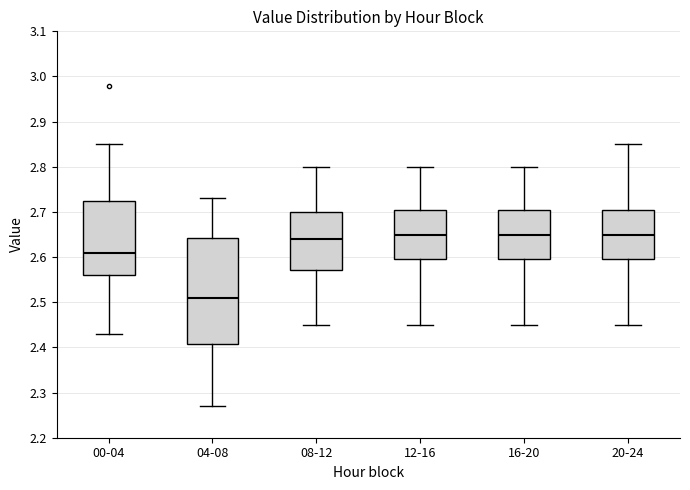

Which box has the lowest median line?

04-08